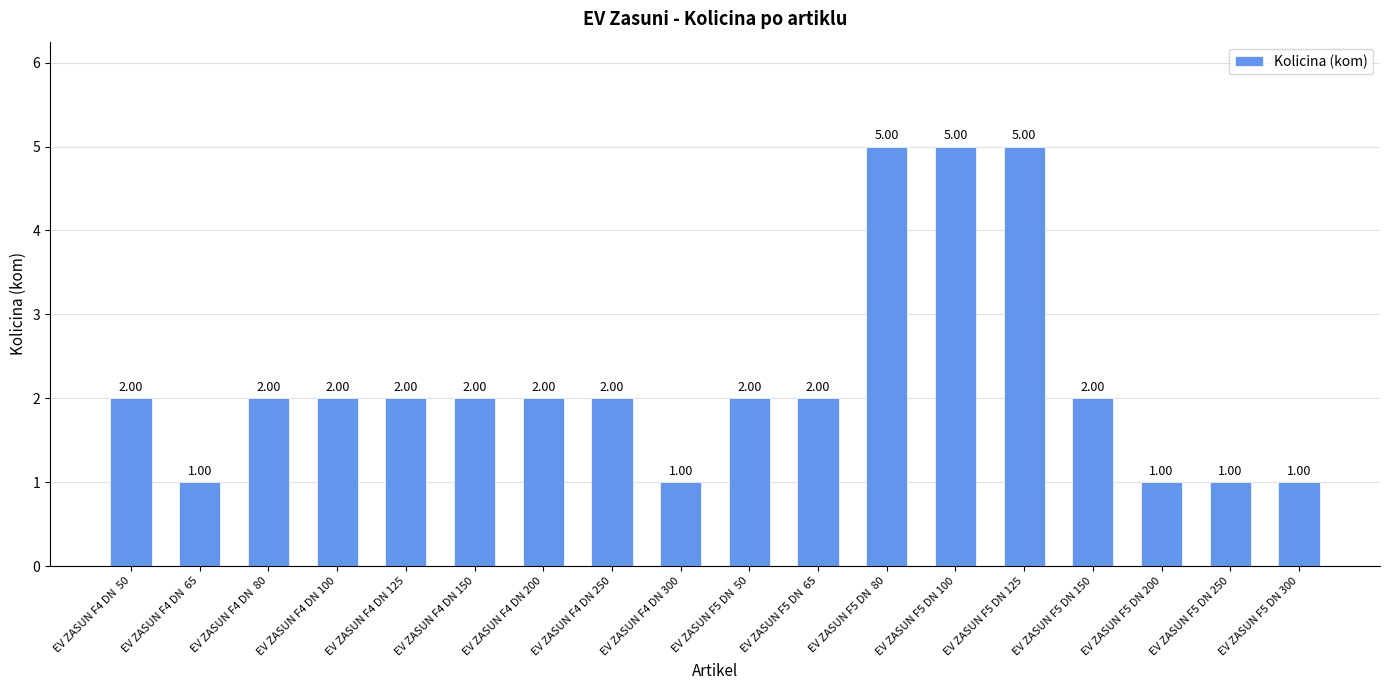

Is it true that the value at EV ZASUN F4 DN 200 is 1?

False